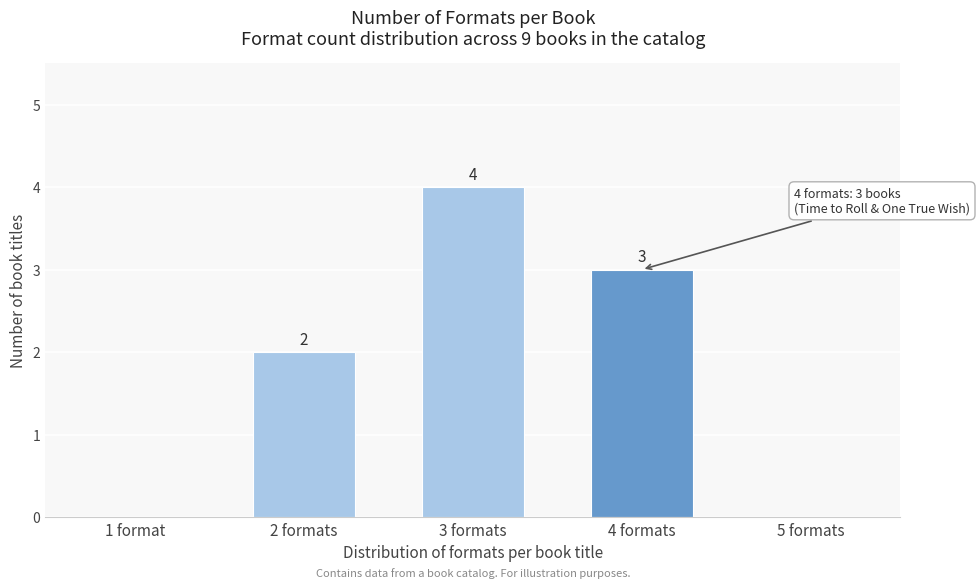

Reading right to left, extract all data points from this chart.

5 formats=0	4 formats=3	3 formats=4	2 formats=2	1 format=0